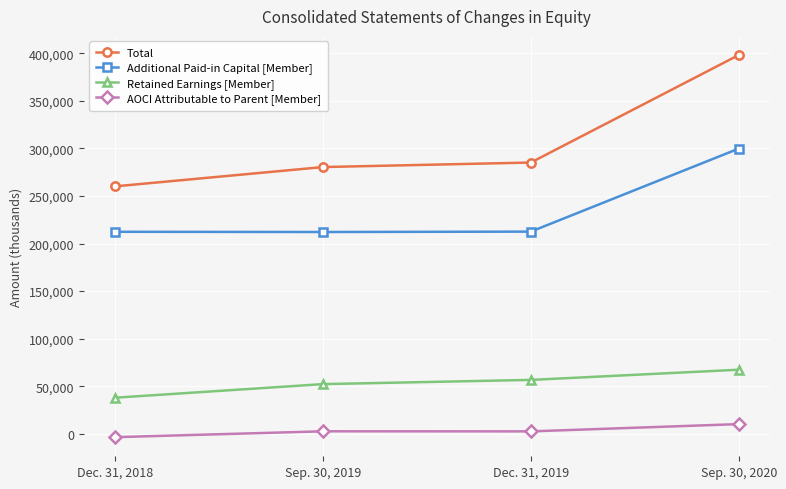

Is this an area chart (filled region under the line)?

No